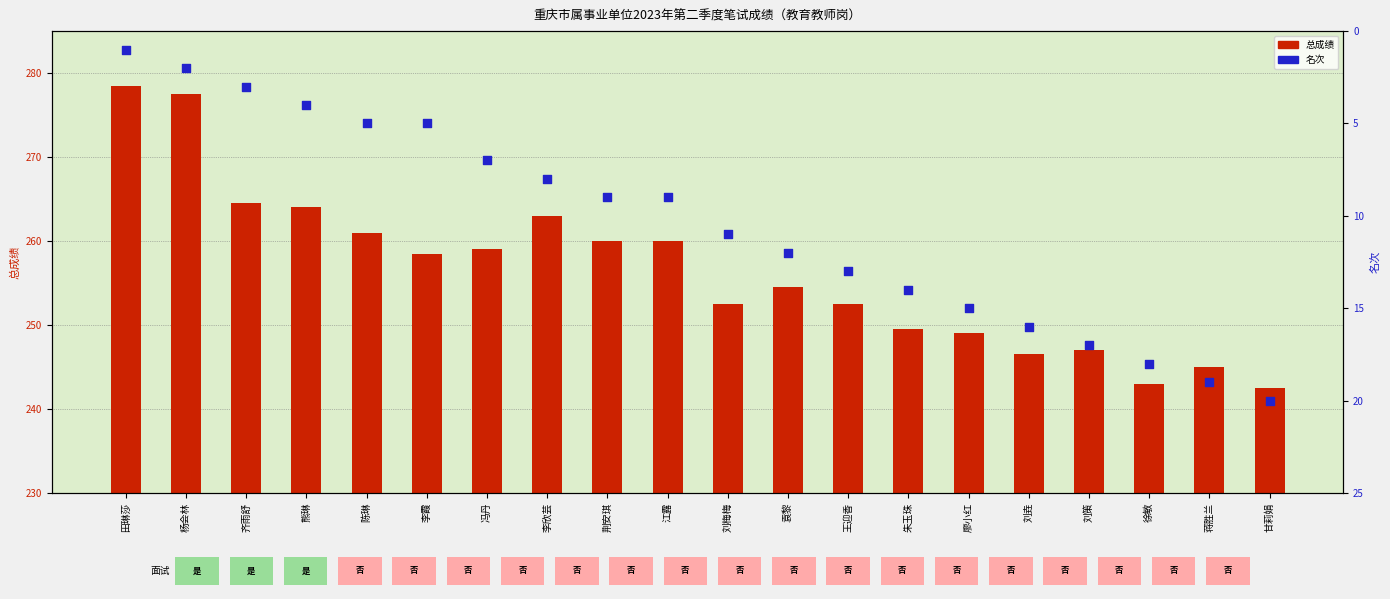

What is the total value across all series at 田琳莎?

279.5